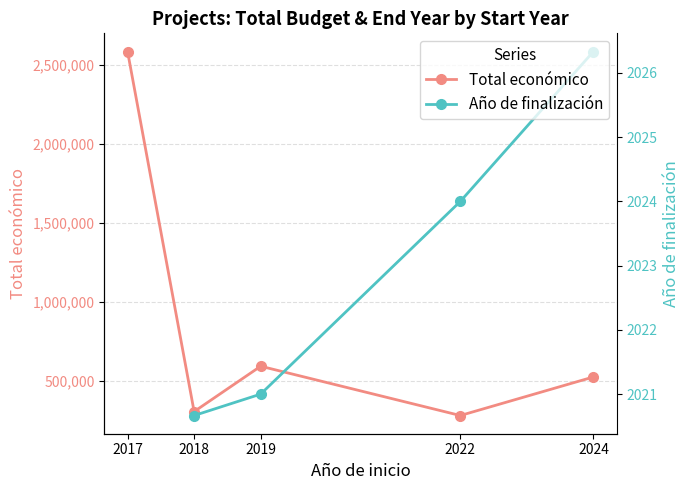

True or false: Año de finalización and Total económico intersect in this chart.

False